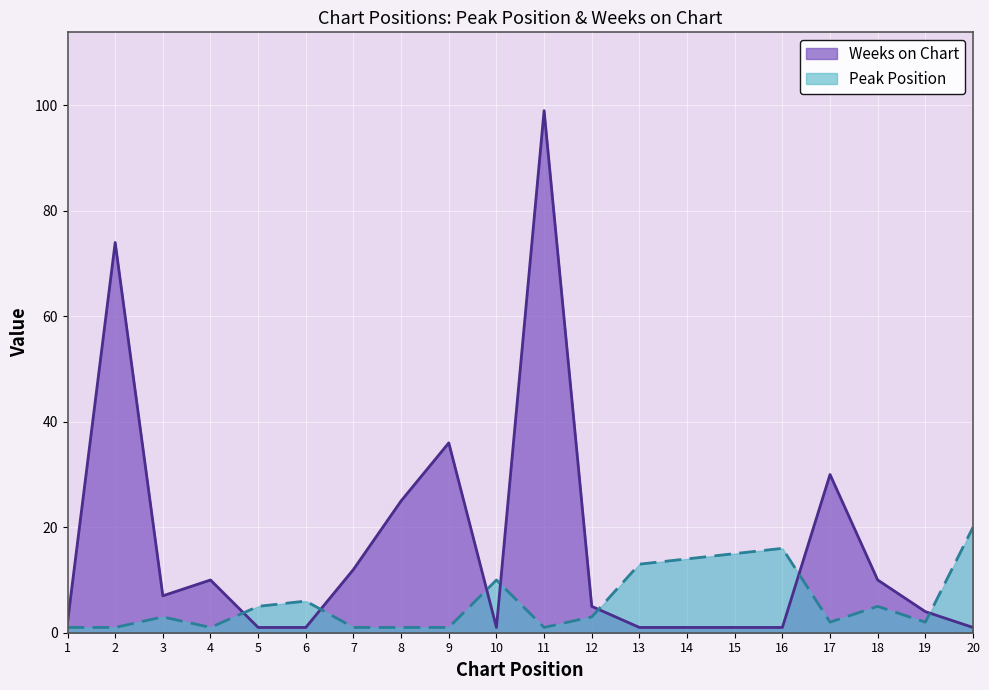

At 17, list the series in order from smallest to largest.

Peak Position, Weeks on Chart